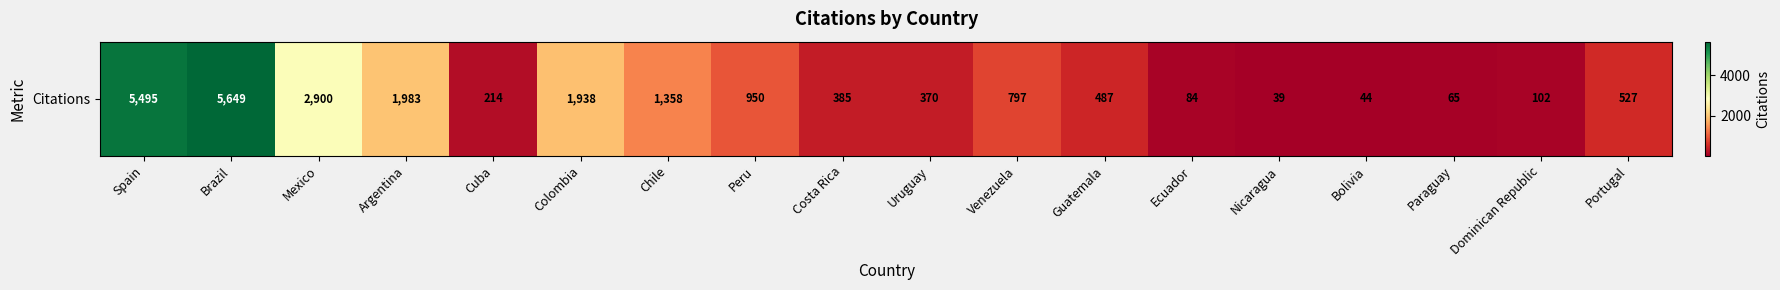

List the labels in order of value, smallest first.

Nicaragua, Bolivia, Paraguay, Ecuador, Dominican Republic, Cuba, Uruguay, Costa Rica, Guatemala, Portugal, Venezuela, Peru, Chile, Colombia, Argentina, Mexico, Spain, Brazil